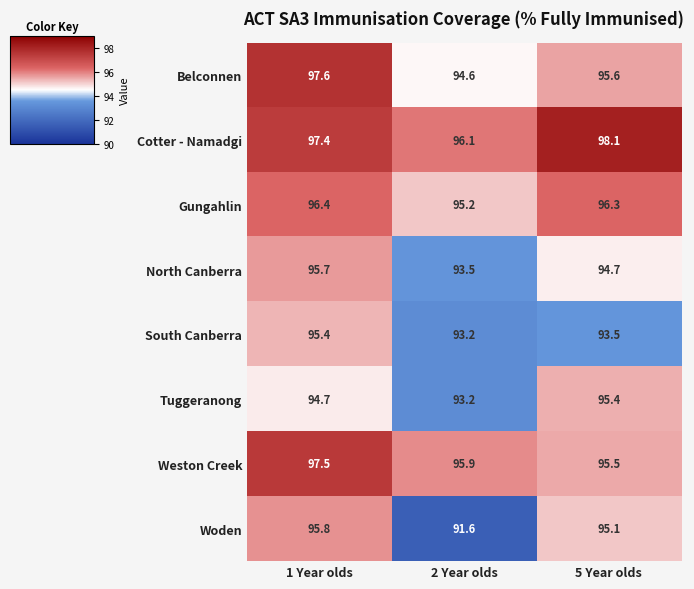

True or false: North Canberra has a value of 95.7 at 1 Year olds.

True